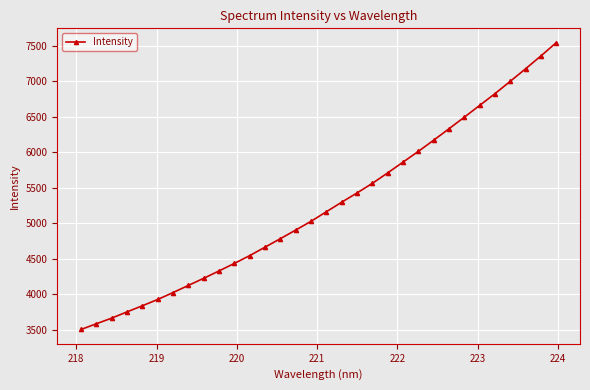

What is the greatest value displayed?

7545.1